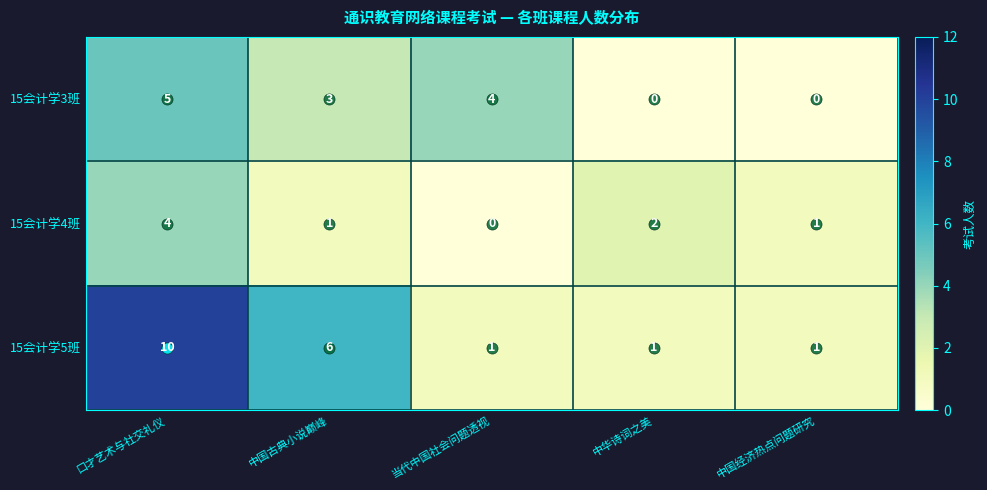

Which series has the largest total across all categories?

15会计学5班